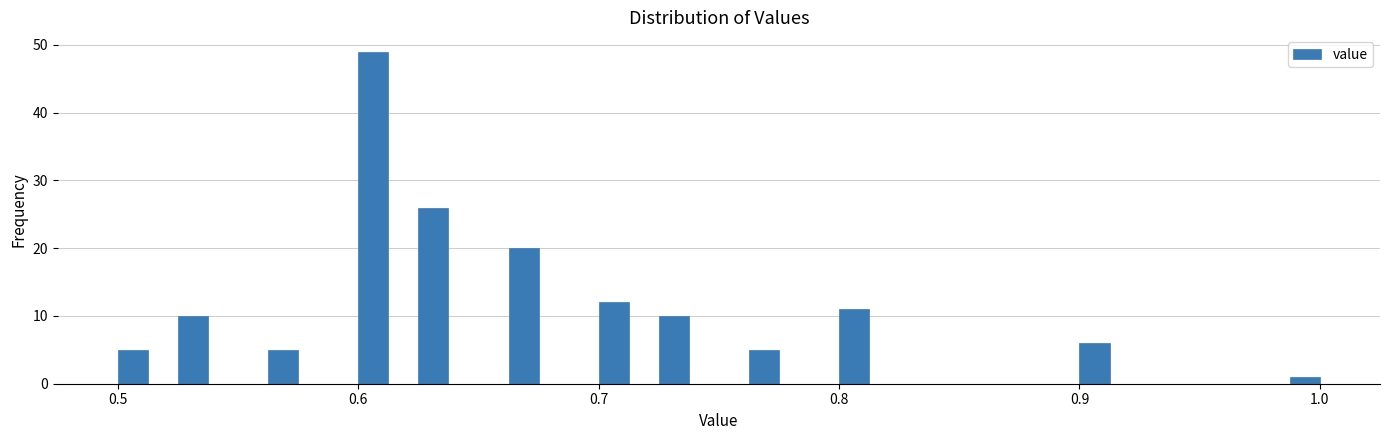

Read against the x-axis, roughly where is the centre of the tallest bar?

0.61